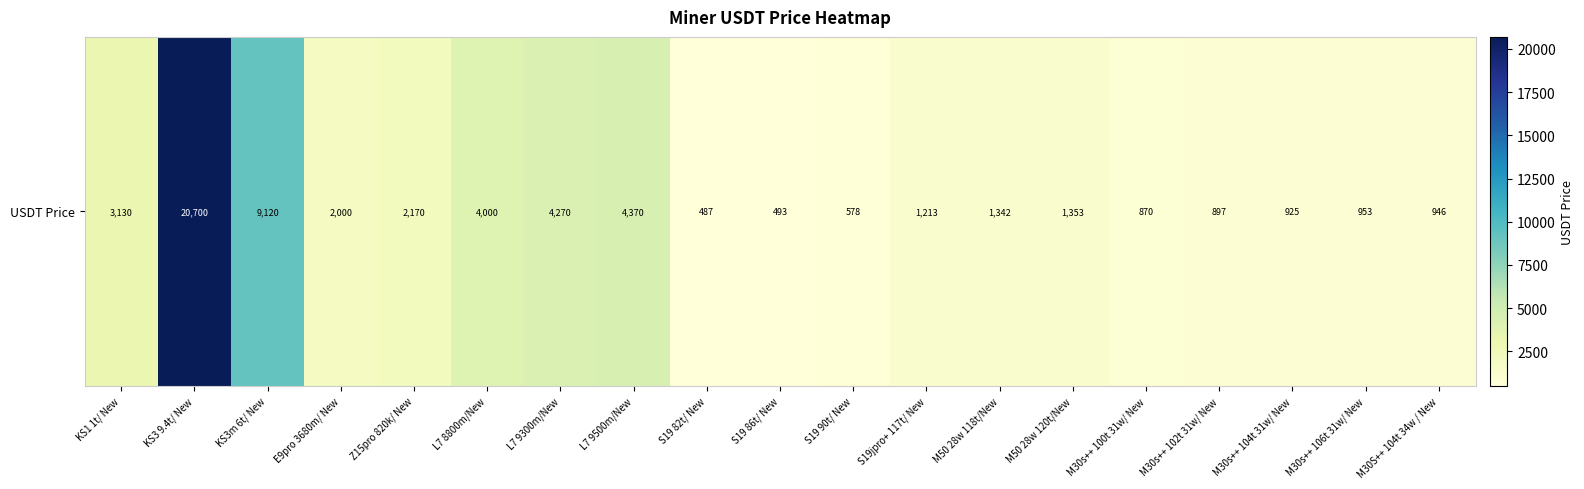

Which category has the highest value across all series?

KS3 9.4t/ New